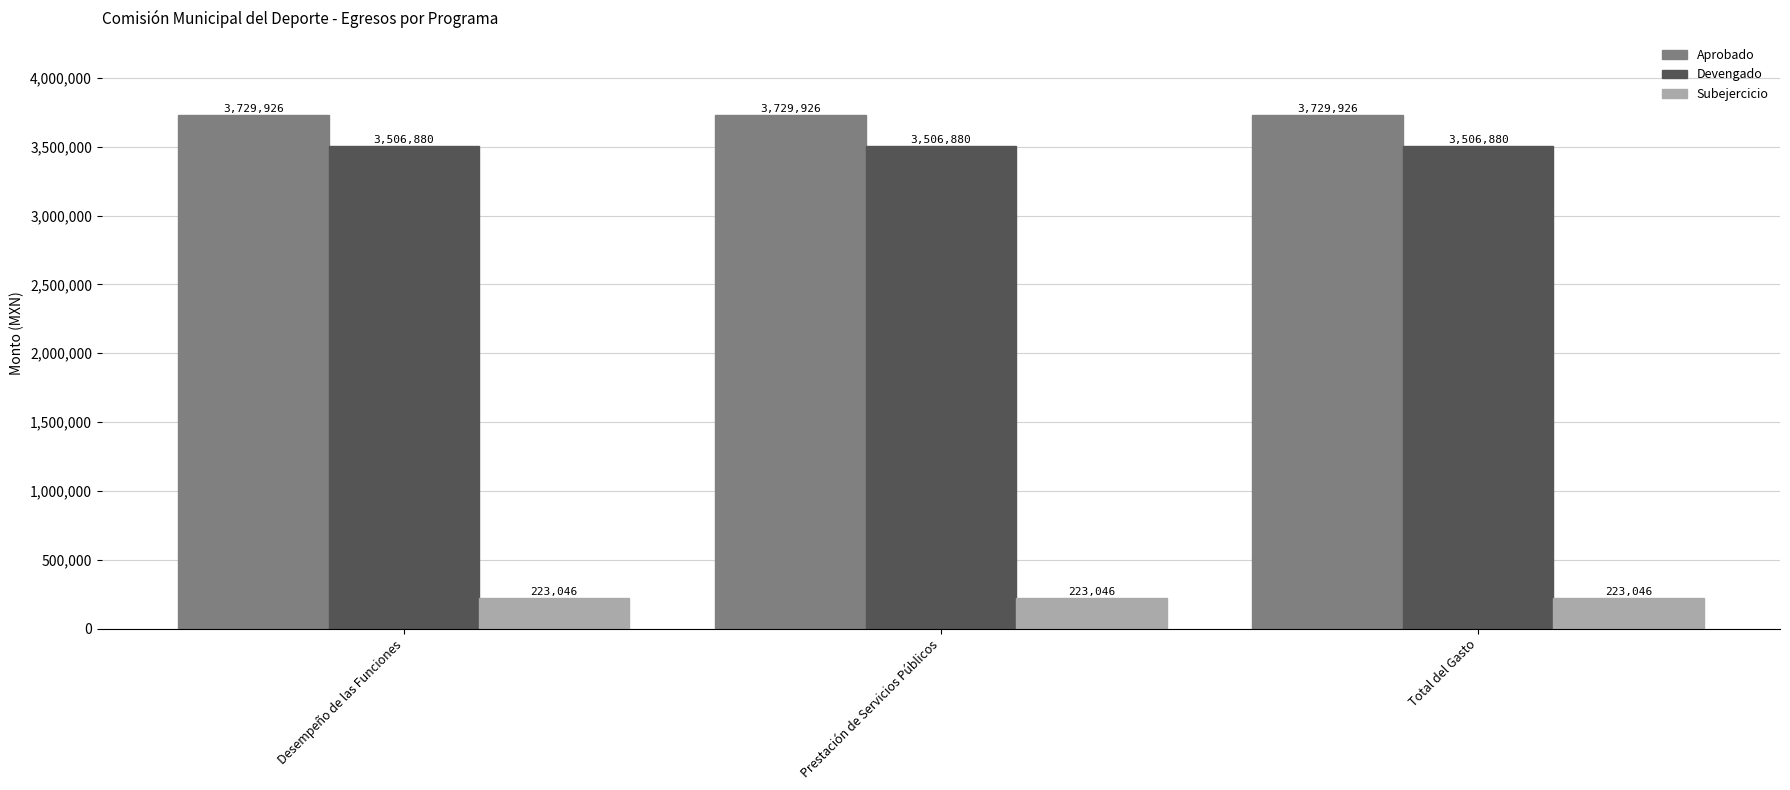

What is the spread (max minus min) of values at Total del Gasto?

3506879.8